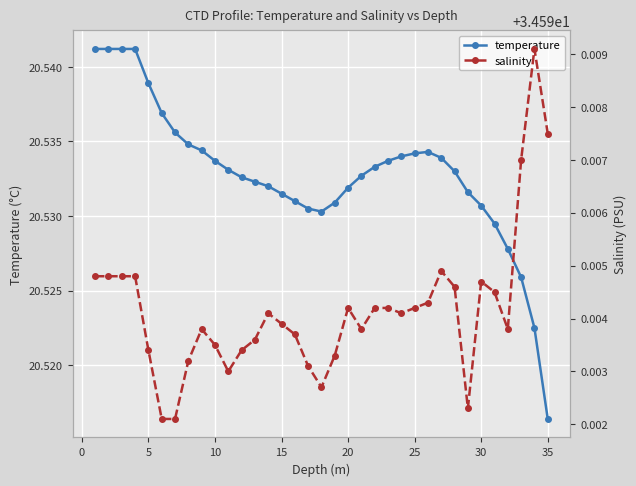

What is the highest value of the temperature series?

20.5